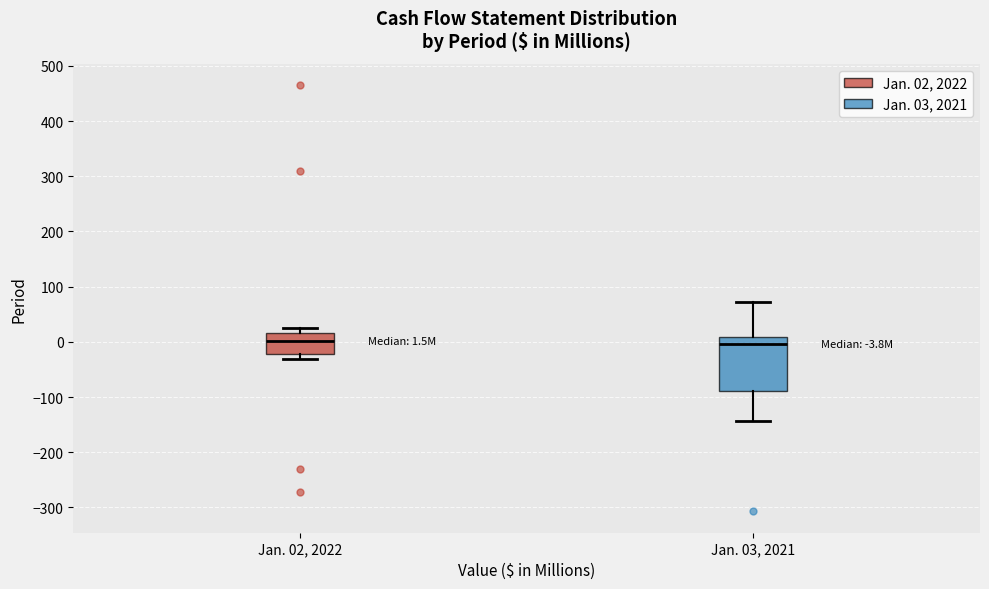

Which box is the tallest, from its lower edge to its upper edge?

Jan. 03, 2021